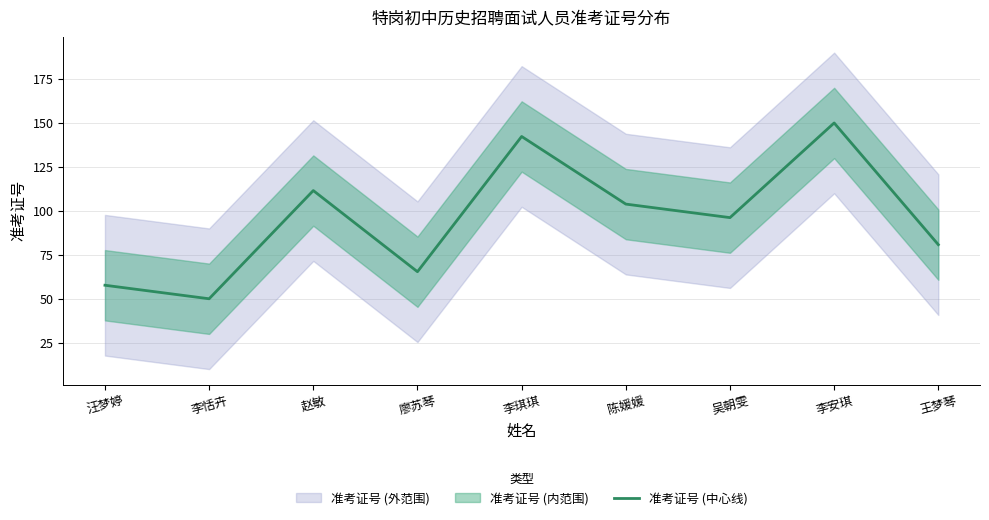

What is the approximate value of 准考证号 (中心线) at 汪梦婷?

57.7